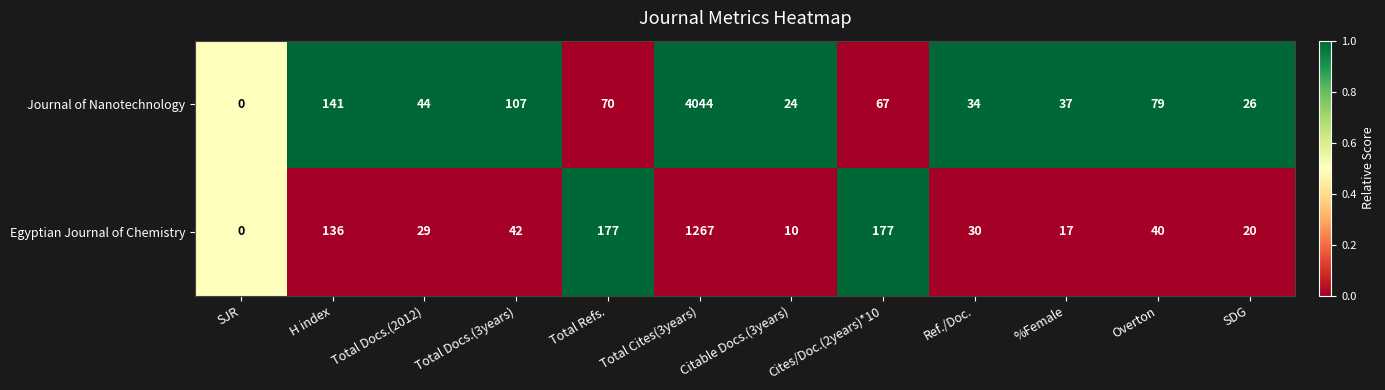

At which label does Journal of Nanotechnology first exceed 67?

H index